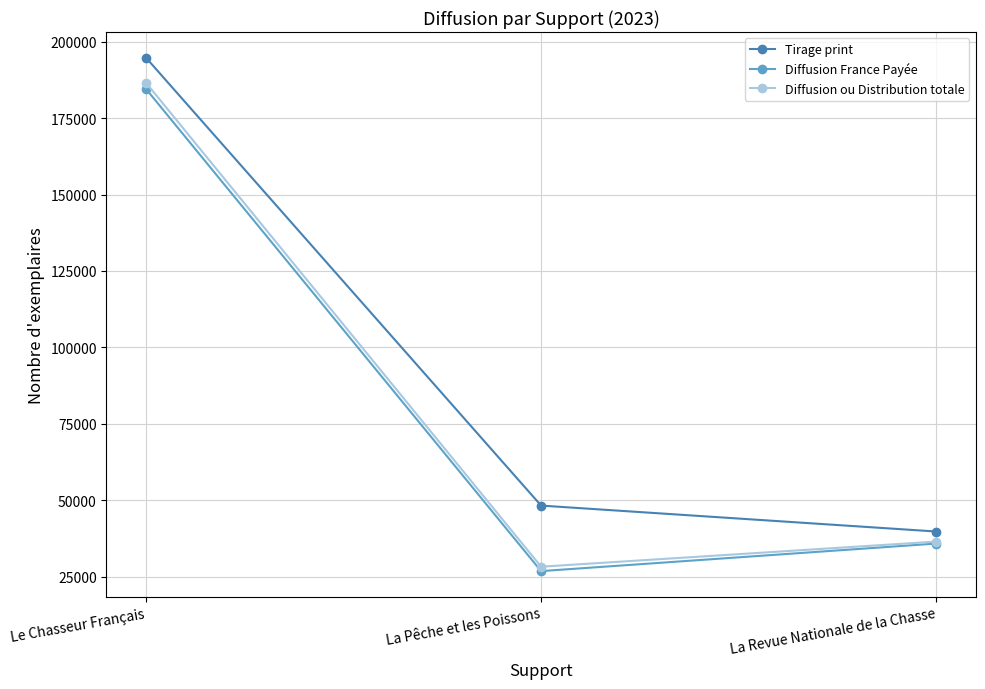

The Tirage print series shows 11091 at La Revue Nationale de la Chasse. True or false?

False